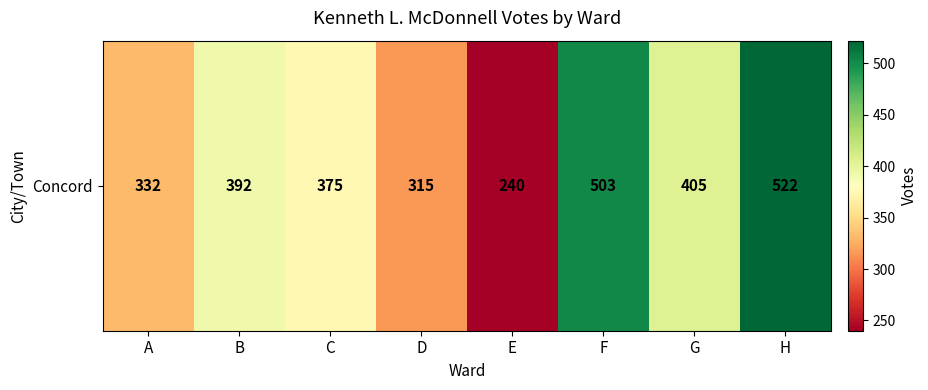

How many categories are shown in the chart?

8